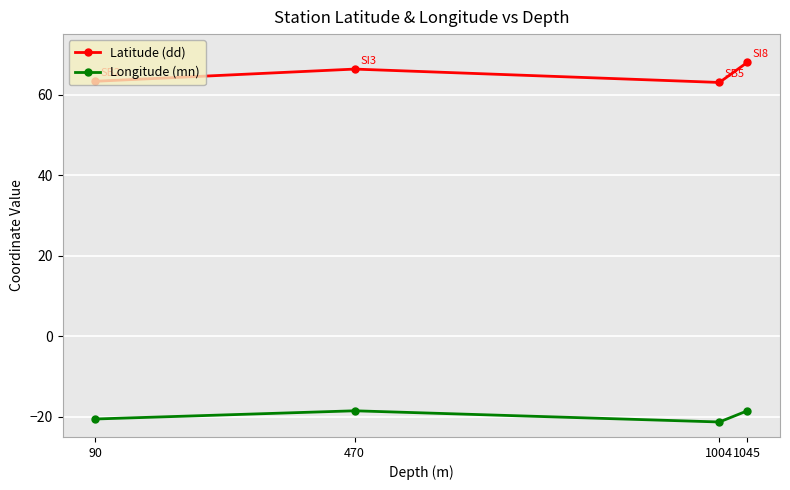

Is it true that Latitude (dd) equals 68.0 at 1045?

True